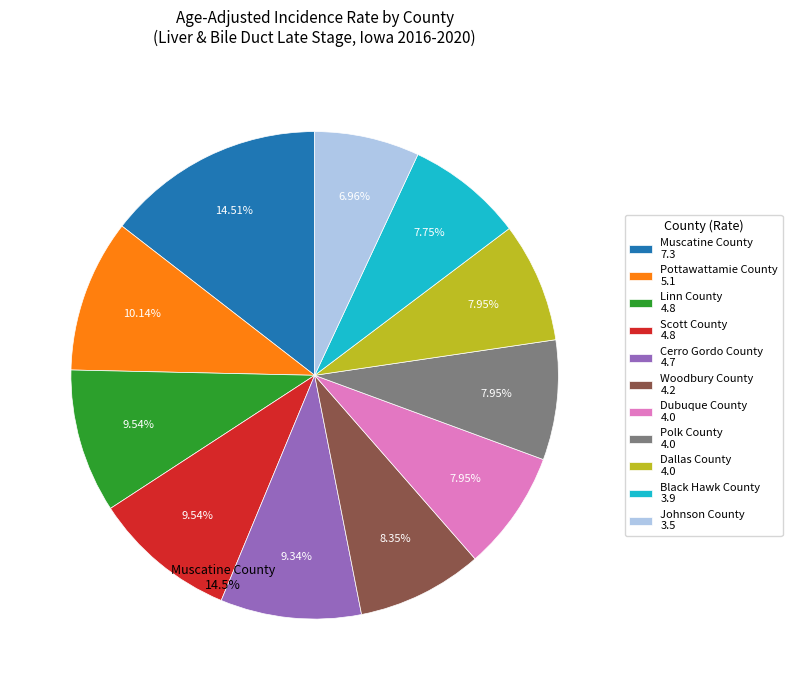

To the nearest percent, what is the average slice percentage?

9%